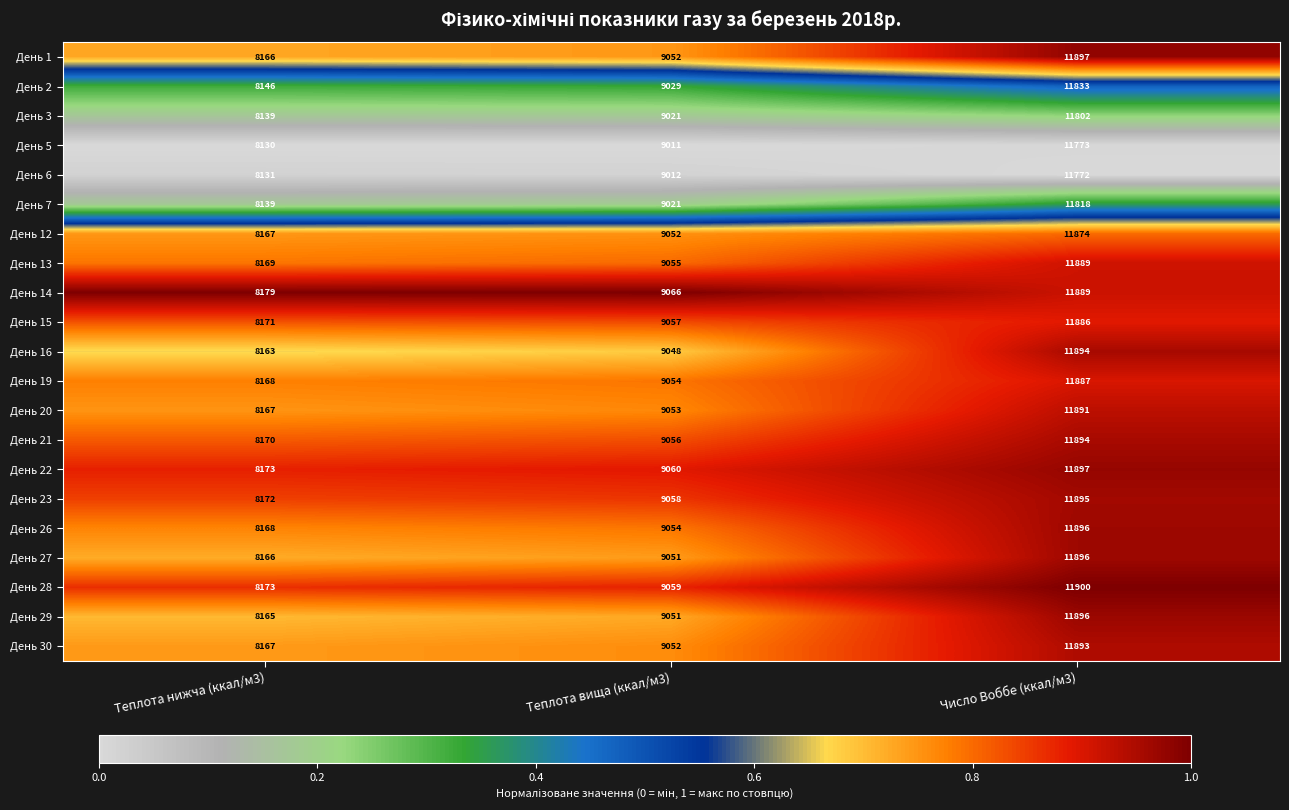

What is the spread (max minus min) of values at Число Воббе (ккал/м3)?

128